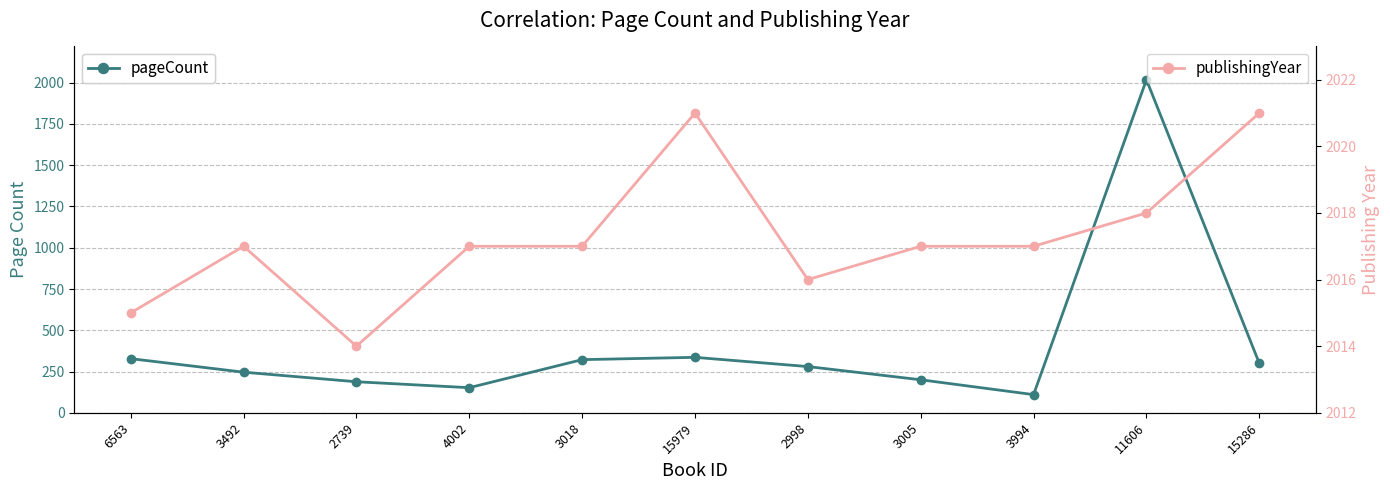

What is the sum of the pageCount values at 15979 and 11606?

2354